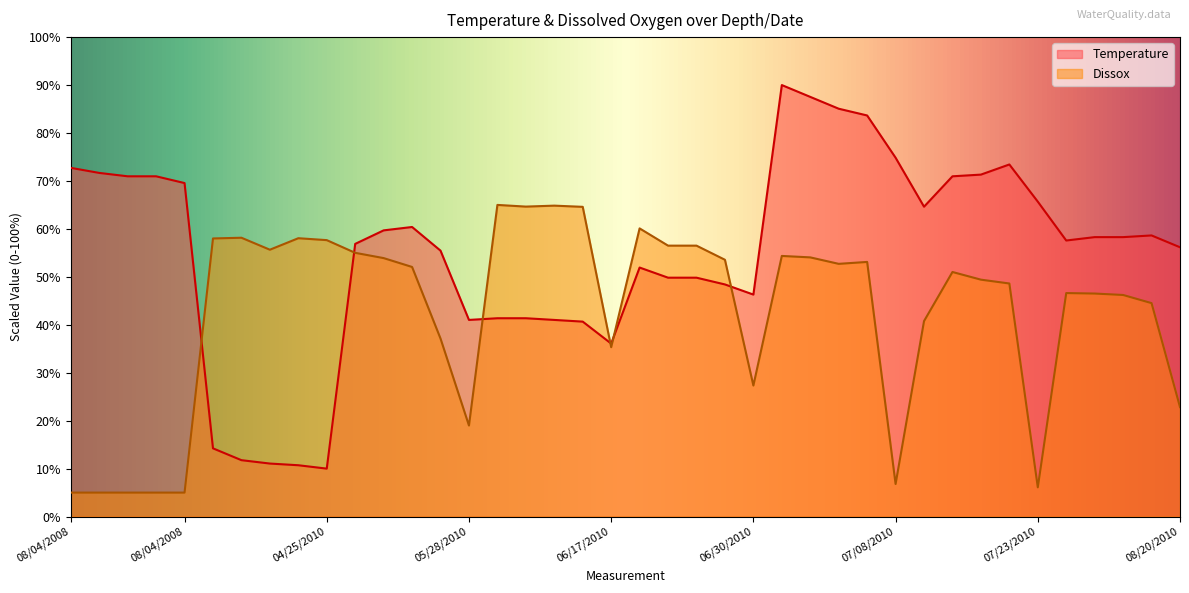

True or false: Temperature has more than 1 points higher than both neighbors.

True